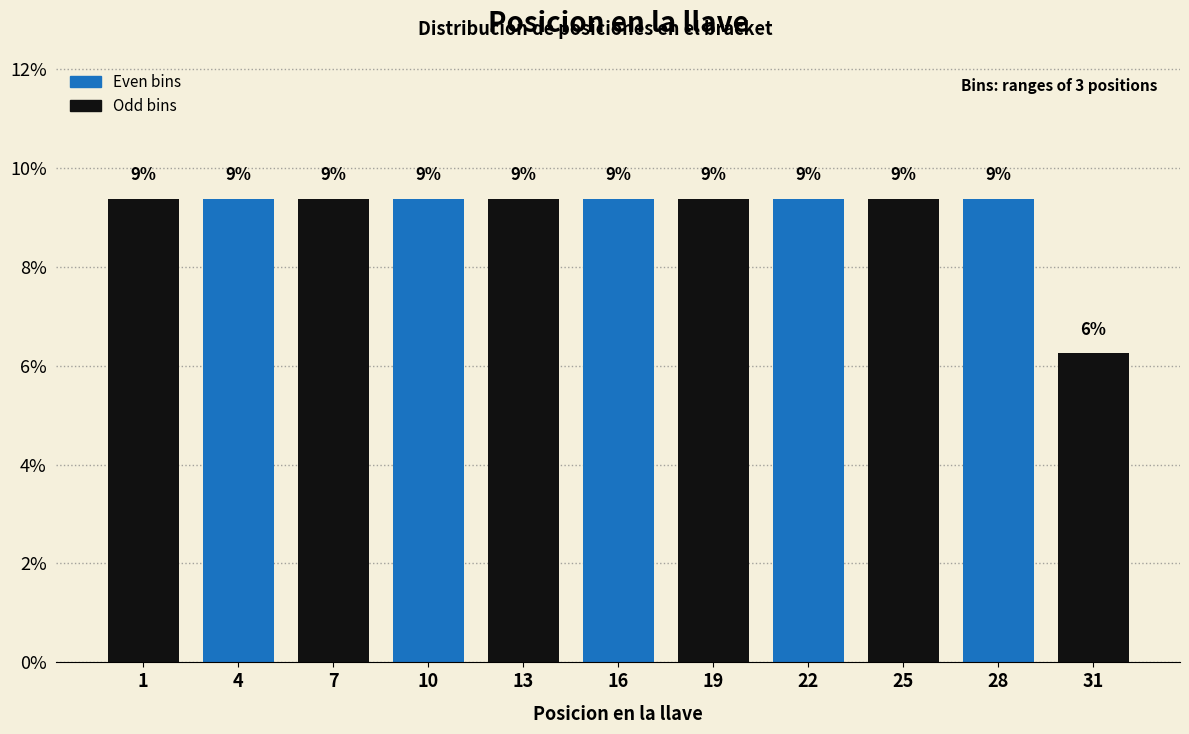

How many bars are there in total?

11